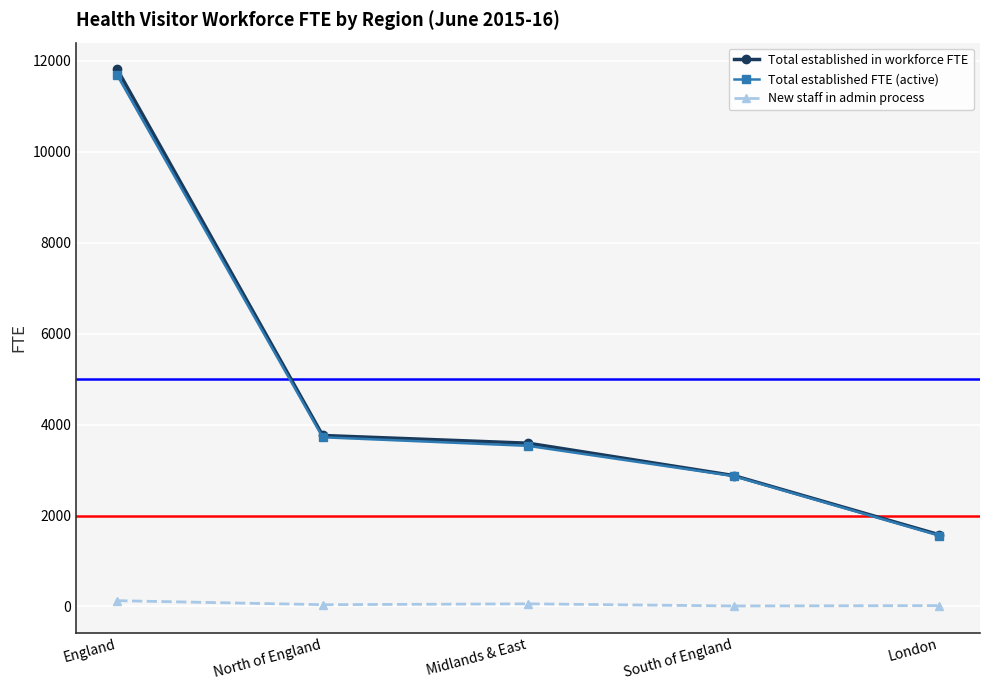

What is the difference between the maximum and minimum values in the Total established FTE (active) series?

10119.8